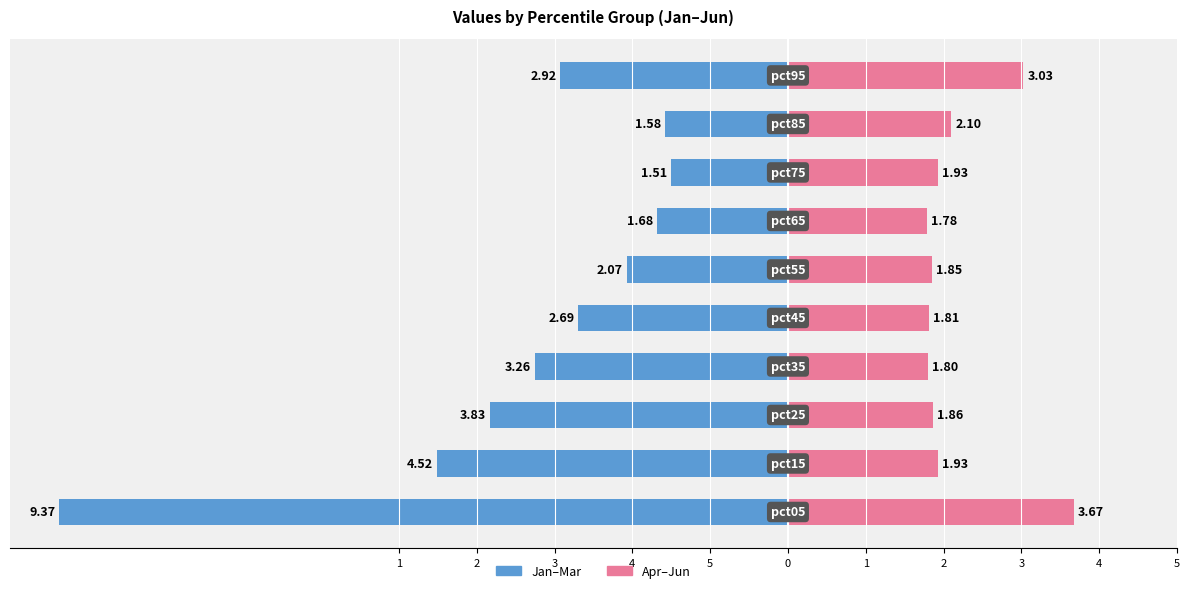

Is the value of Jan–Mar at 0 greater than the value of Apr–Jun at 1?

No